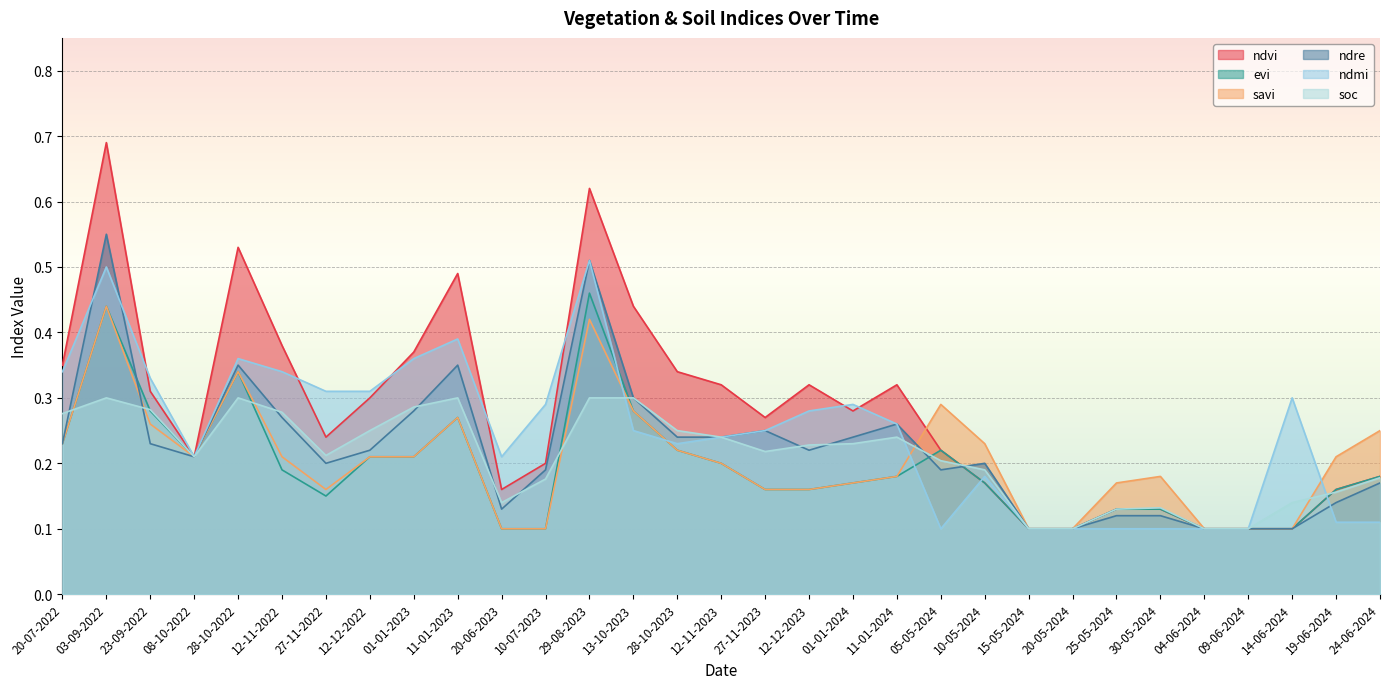

Which series has the widest spread of values?

ndvi